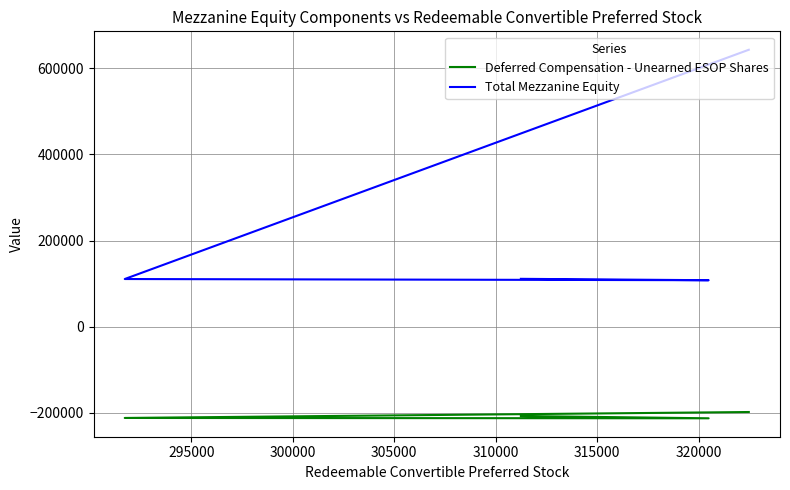

Reading right to left, list all the values displayed in this chart.

Deferred Compensation - Unearned ESOP Shares: -207154	-212469	-211674	-197888
Total Mezzanine Equity: 111252	108021	110795	642951